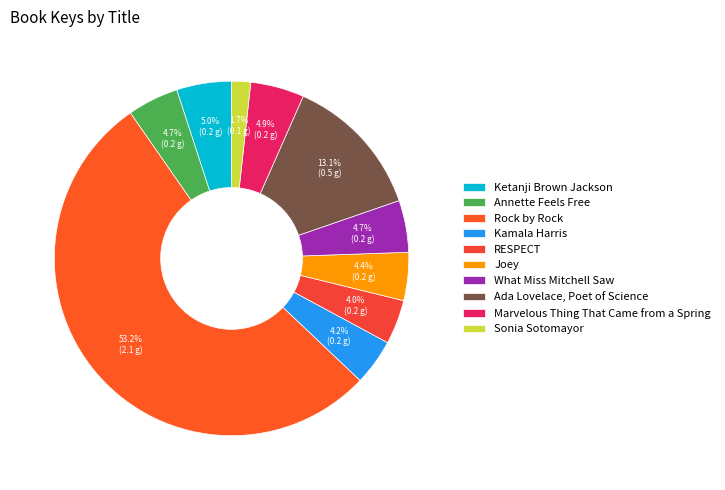

What is the ratio of the value at Sonia Sotomayor to the value at What Miss Mitchell Saw?

0.4